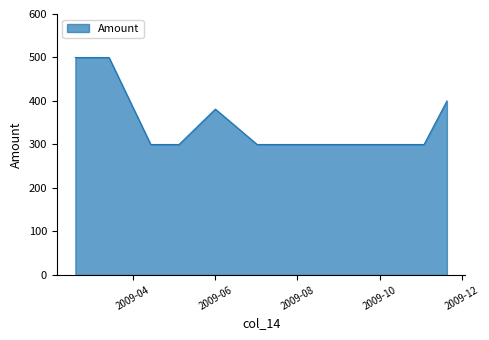

What is the average value?

352.8